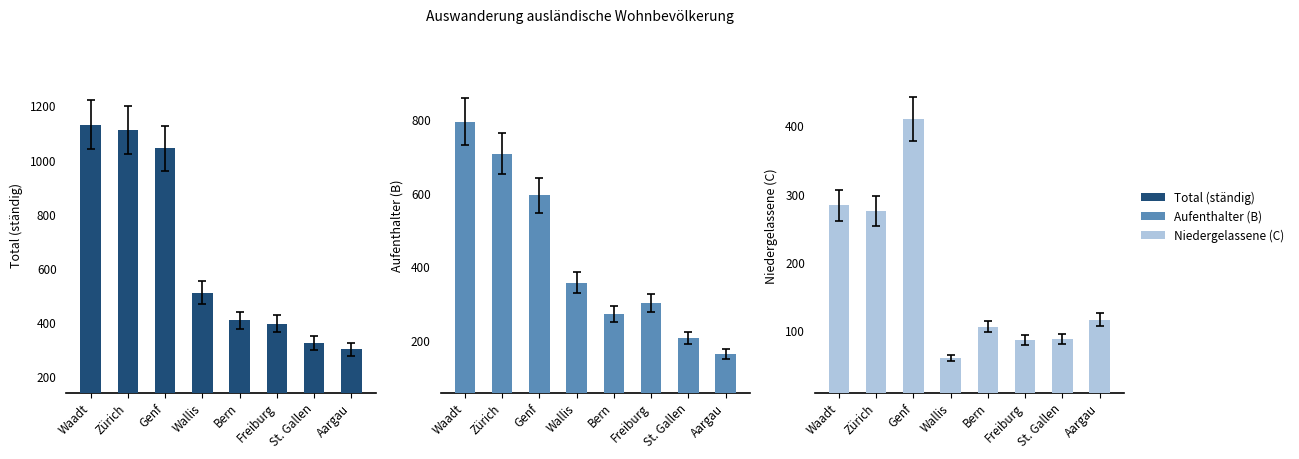

Is it true that Total (ständig) equals 564 at Genf?

False